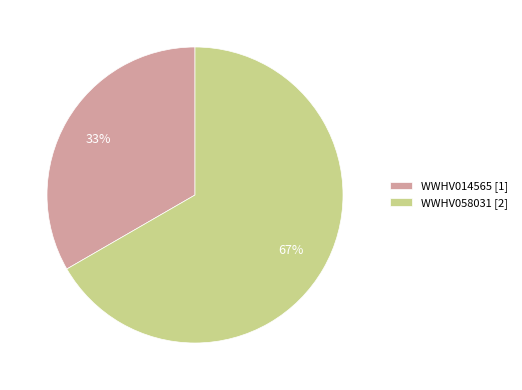

The WWHV014565 slice represents 46% of the pie. True or false?

False